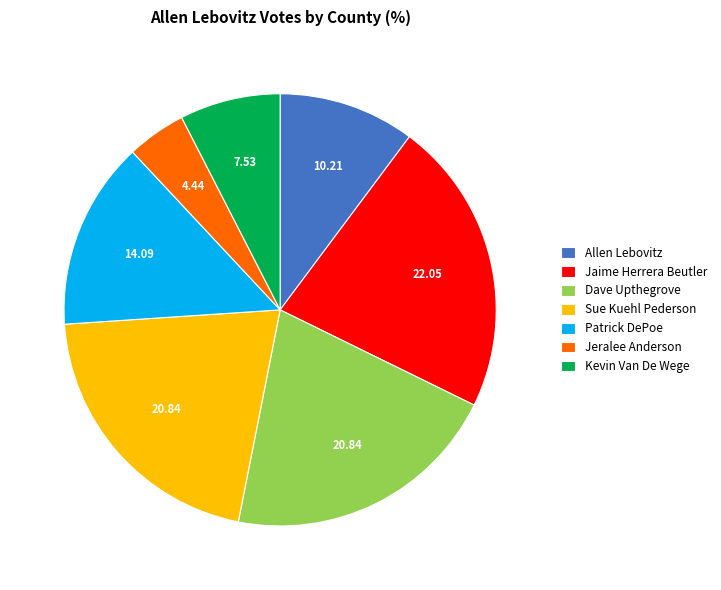

Combined, do Jeralee Anderson and Allen Lebovitz account for over 50%?

No